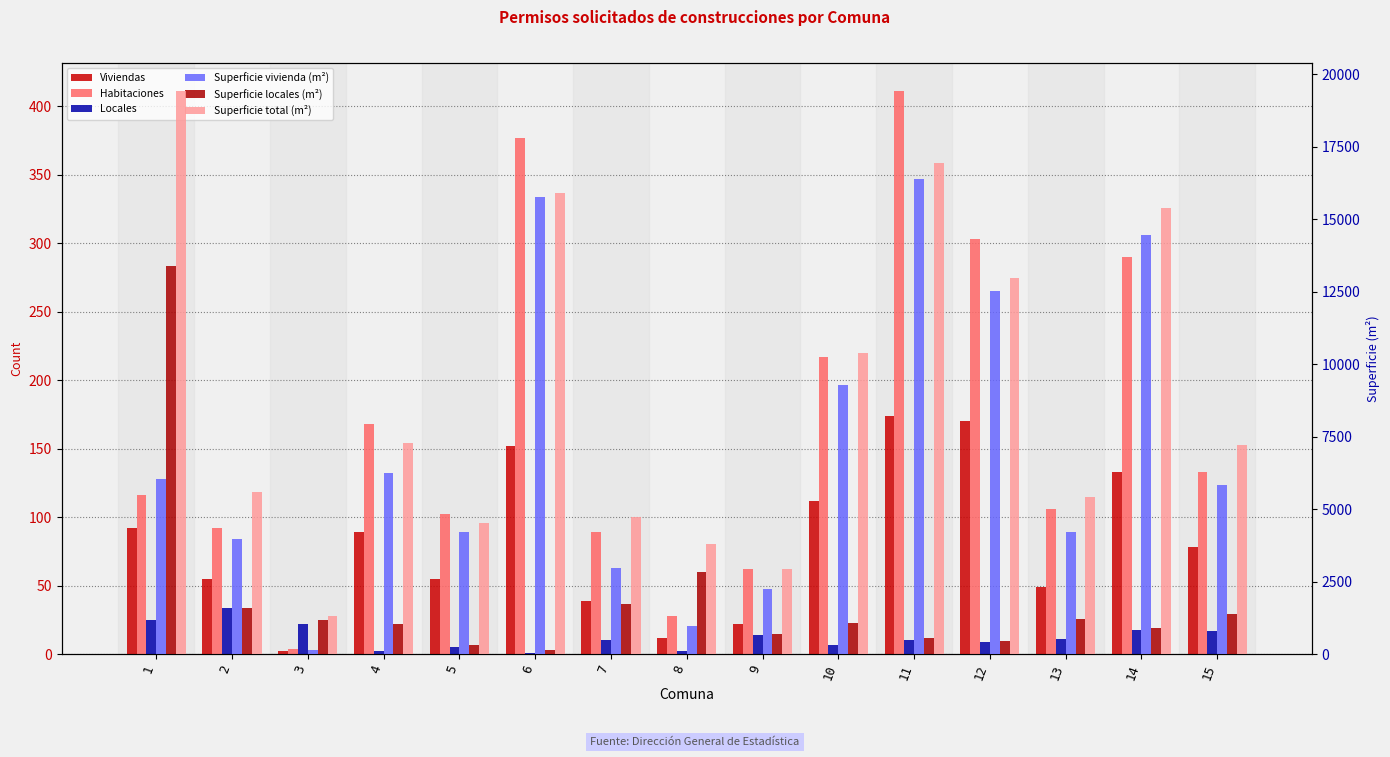

What value does the Superficie vivienda (m²) series have at 13, to the nearest 10?

4200